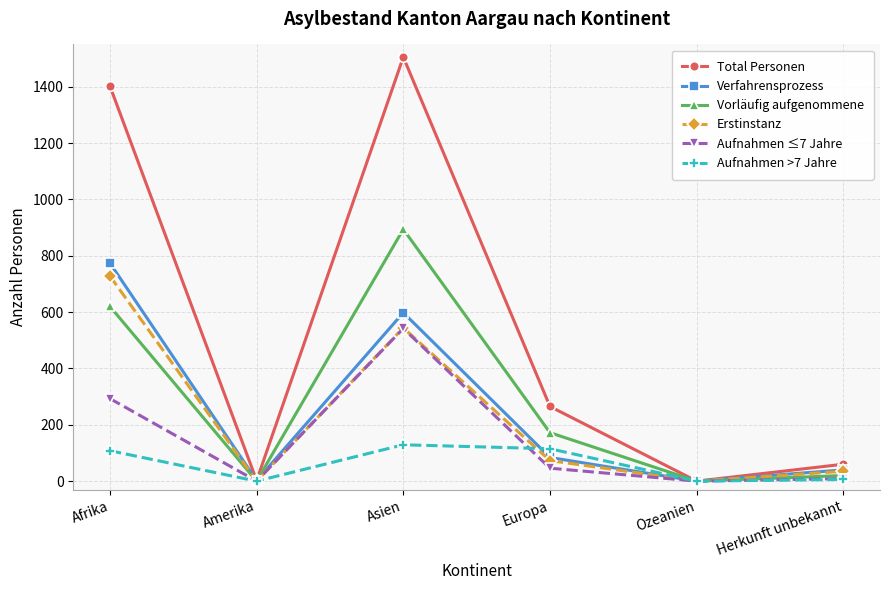

What is the label of the 3rd point from the left?

Asien